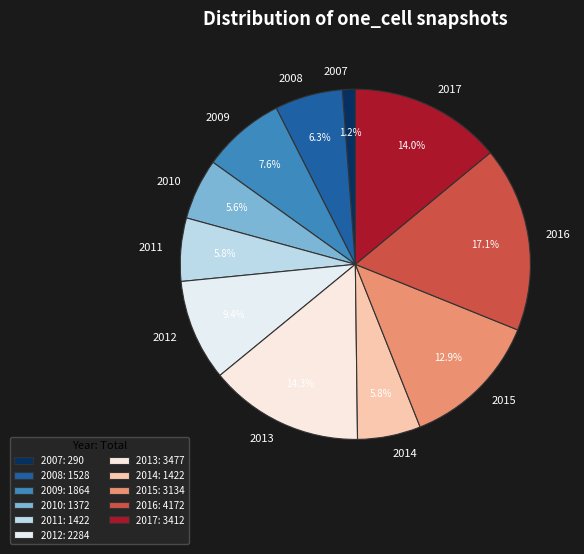

Is there any slice that represents more than half of the pie?

No